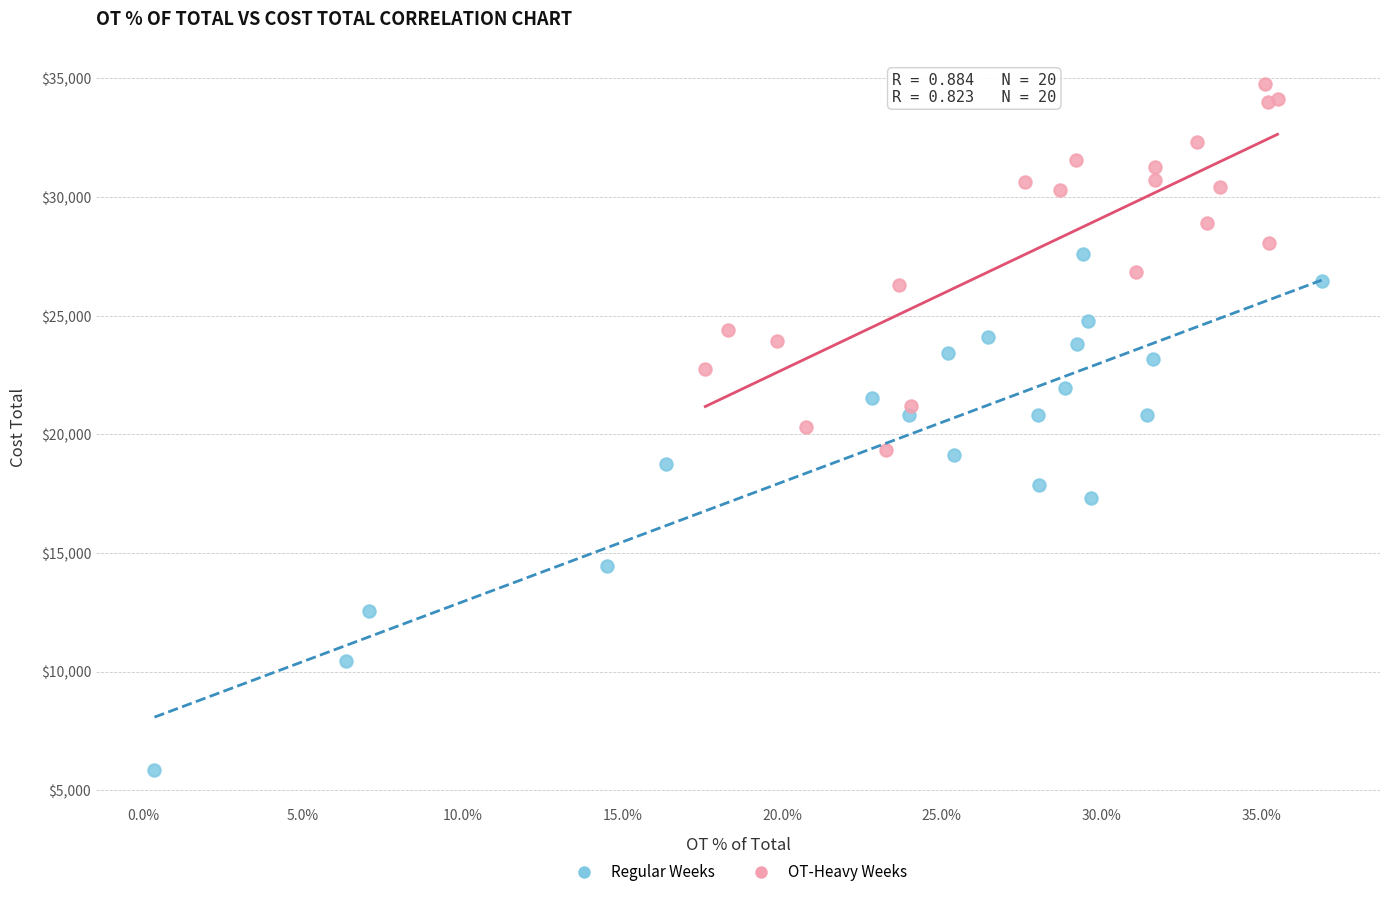

Which series has the largest Y range (max minus min)?

Regular Weeks